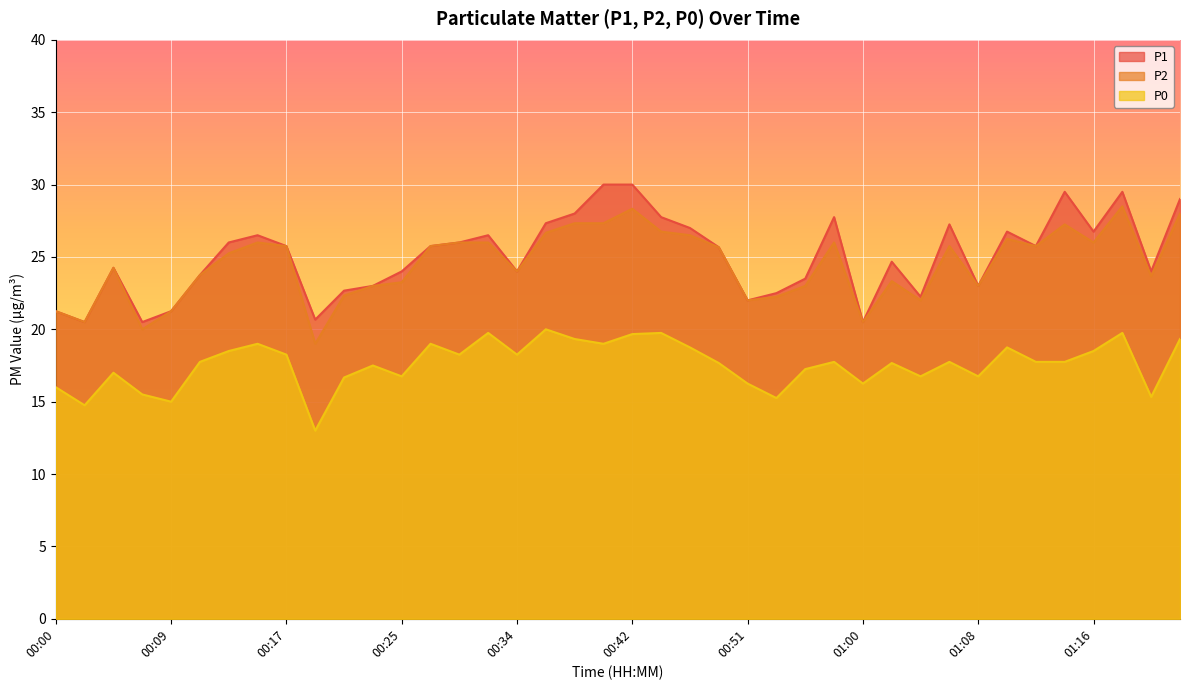

List the series in order of their peak value, lowest first.

P0, P2, P1